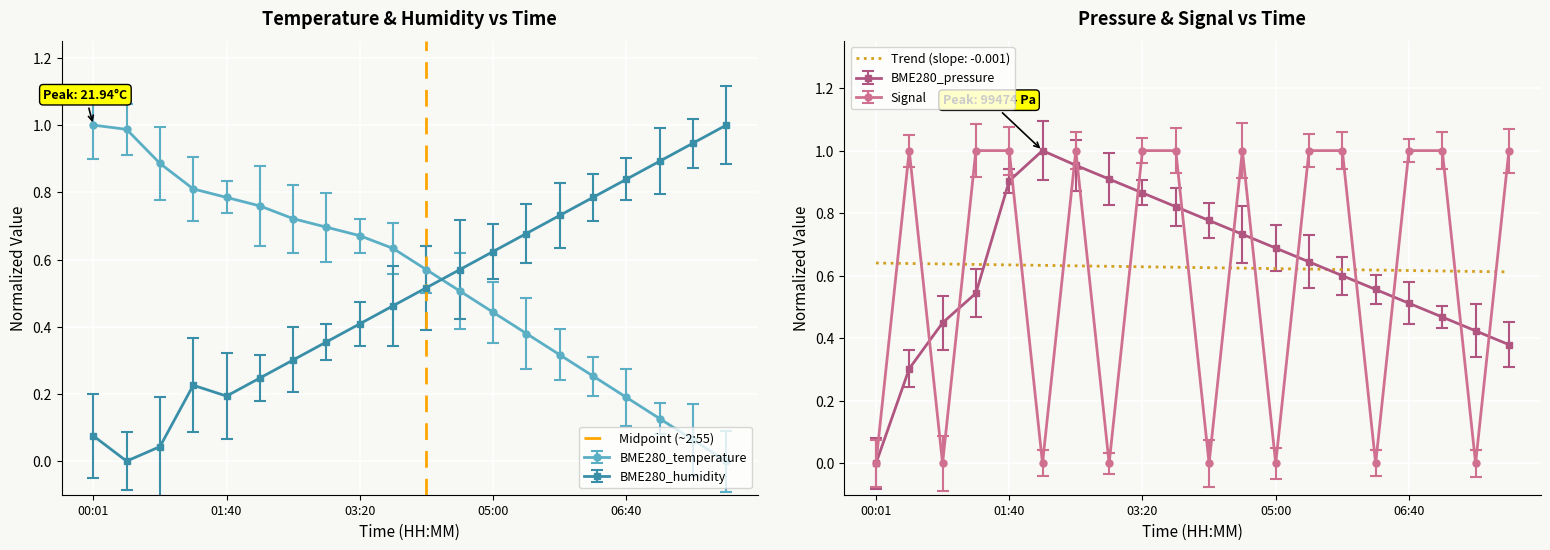

The BME280_humidity series shows 1.1 at 05:00. True or false?

False